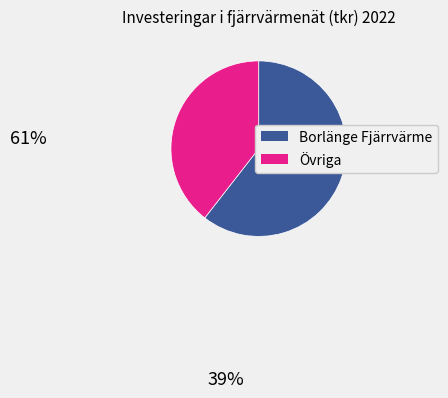

Is there a majority slice in this chart?

Yes